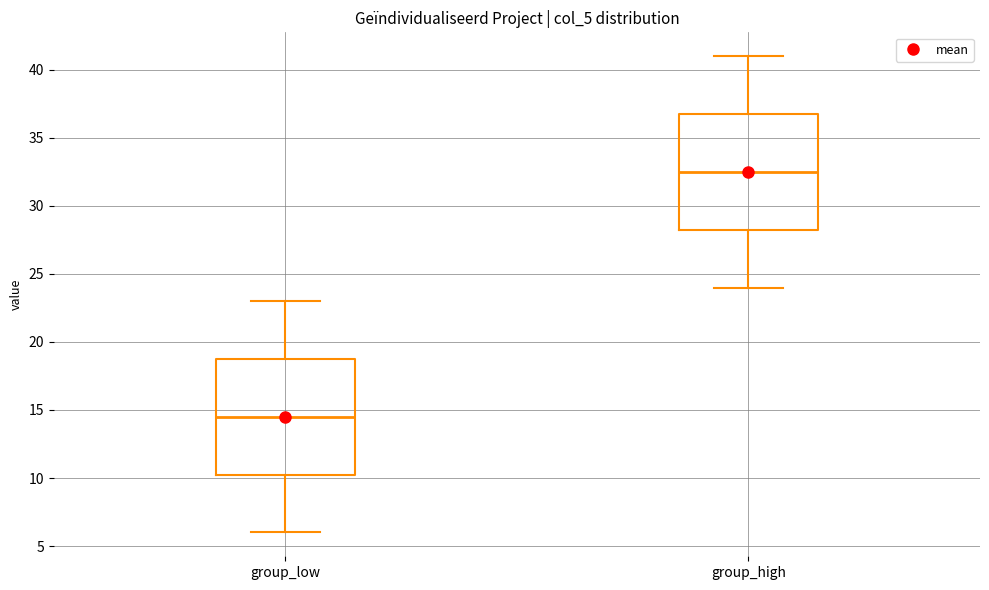

Reading left to right, read every box against the y-axis: the position of its median line, the range the box covers, and the ends of its whiskers. The values are not printed on the chart, so give them approximately, as read against the axis.

group_low: median 14.5, box 10.5 to 19.0, whiskers 6.0 to 23.0
group_high: median 32.5, box 28.5 to 37.0, whiskers 24.0 to 41.0